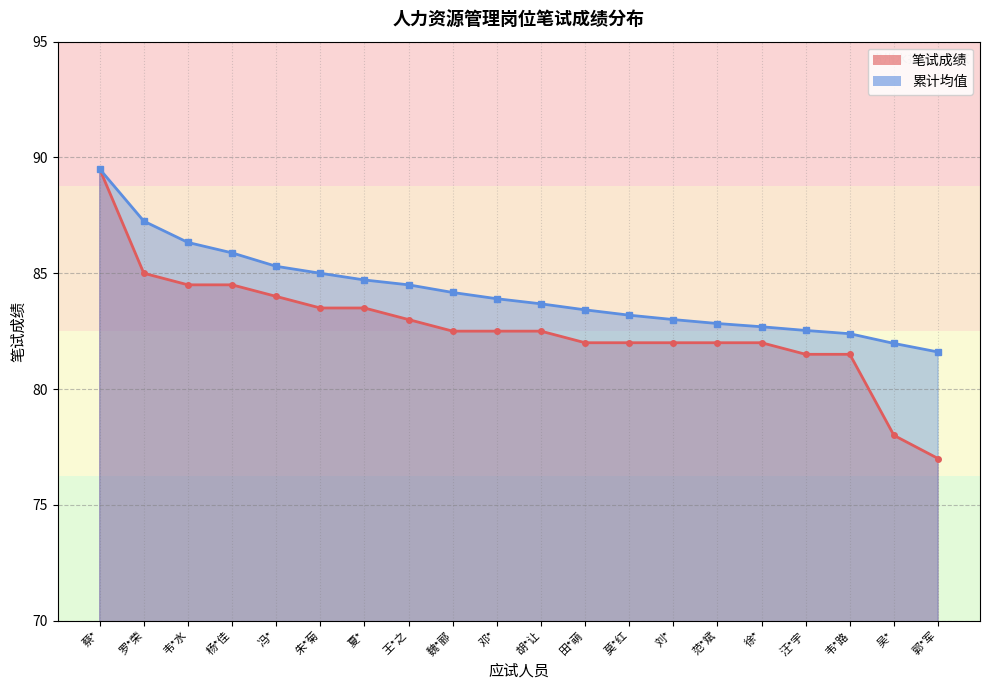

At how many categories does at least one series exceed 86?

3